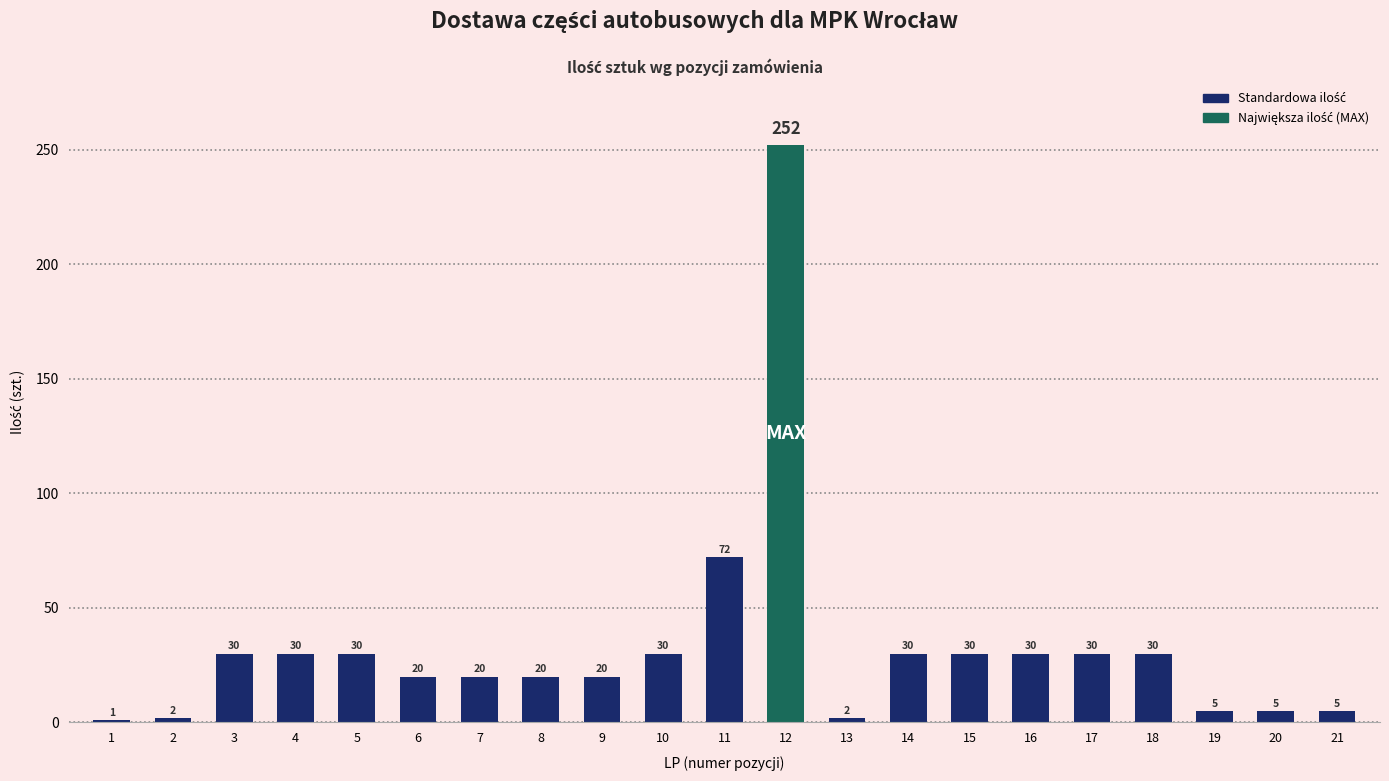

What is the value of the 1st bar from the left?

1